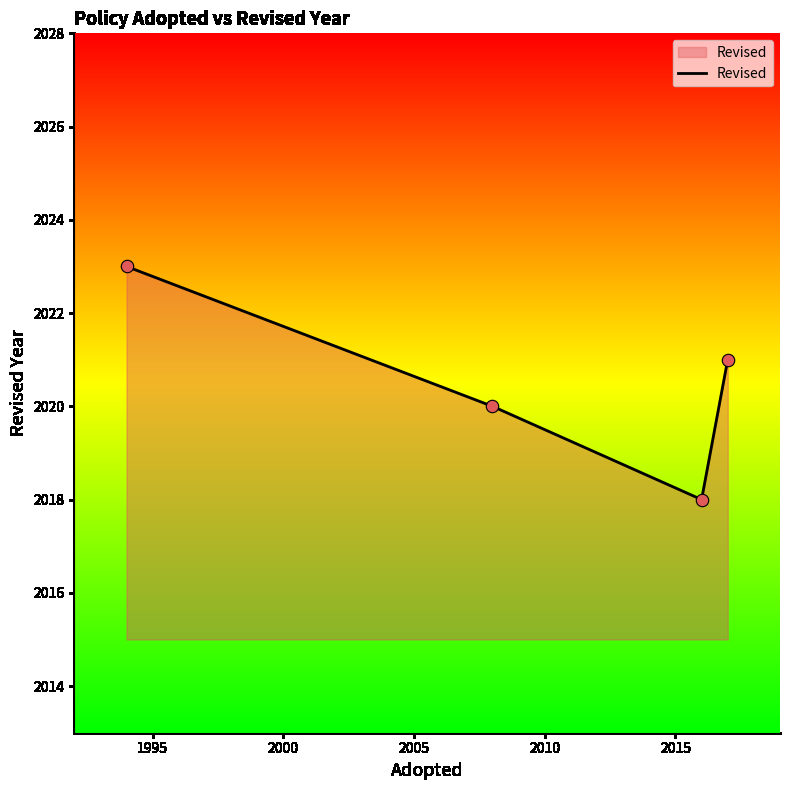

What is the greatest value displayed?

2023